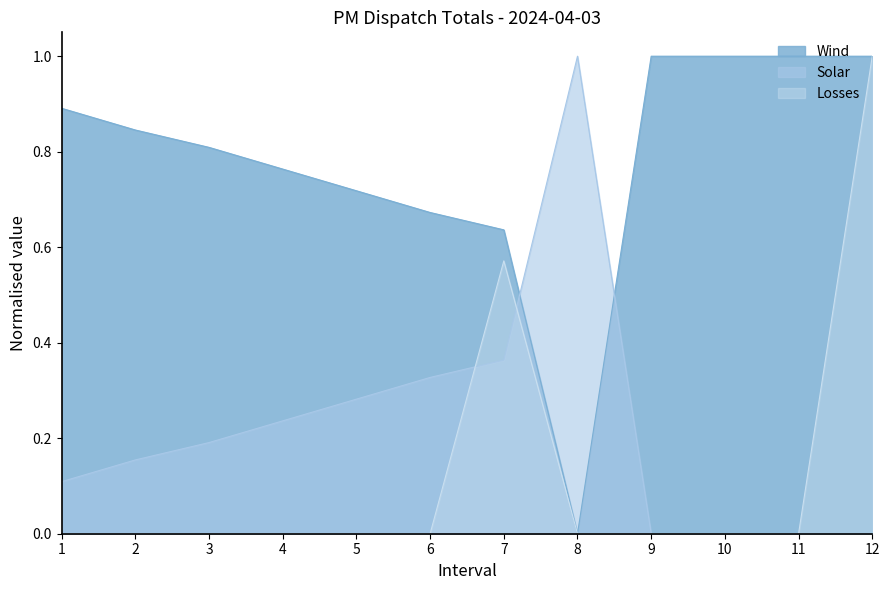

Is it true that Solar equals 0.2 at 1?

False